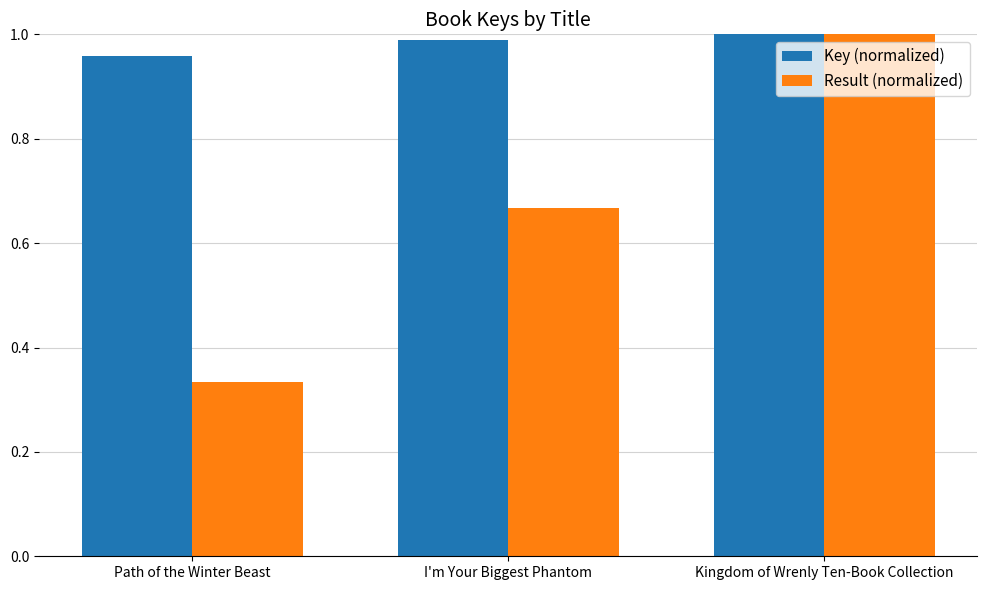

Is the value of Key (normalized) at Path of the Winter Beast greater than the value of Result (normalized) at I'm Your Biggest Phantom?

Yes